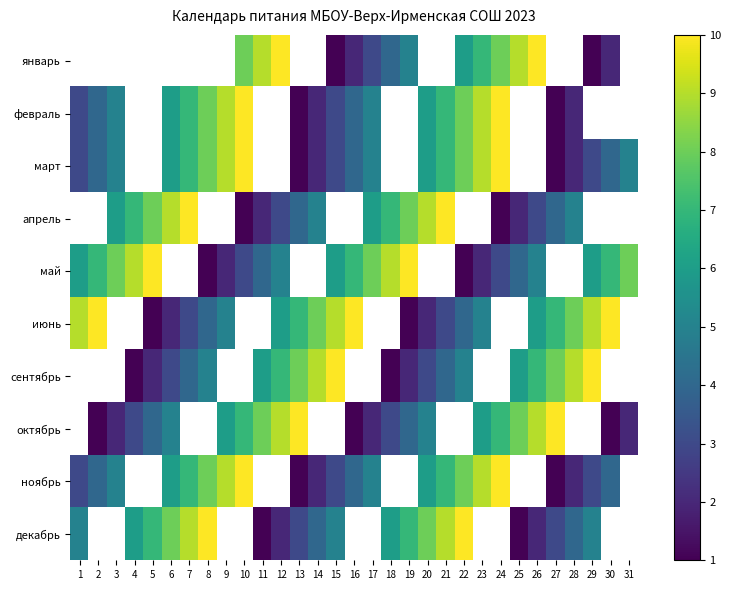

What is the minimum value for февраль?

1.0